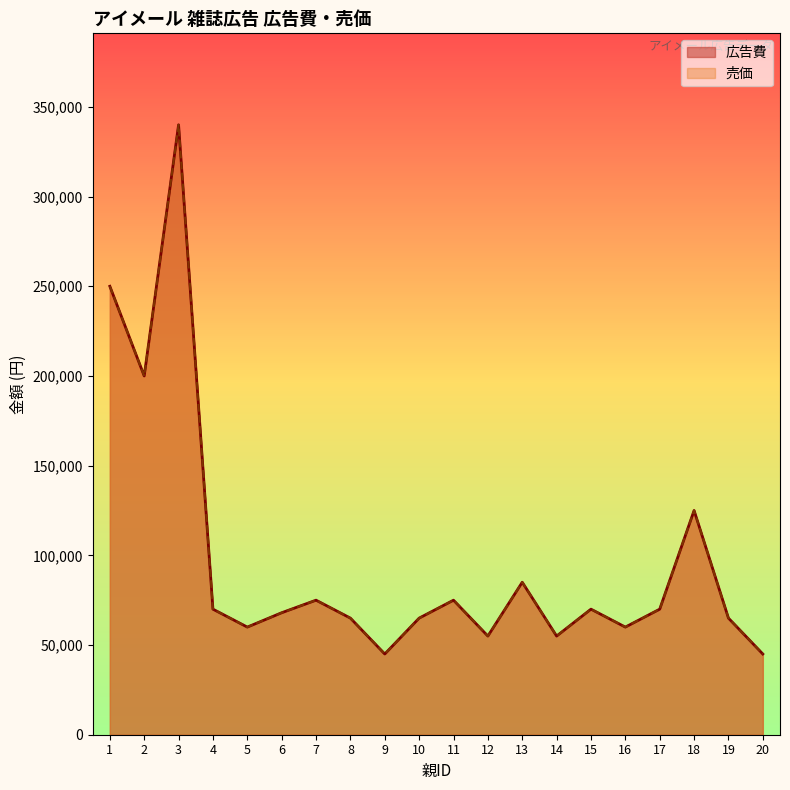

True or false: 広告費 and 売価 intersect in this chart.

False